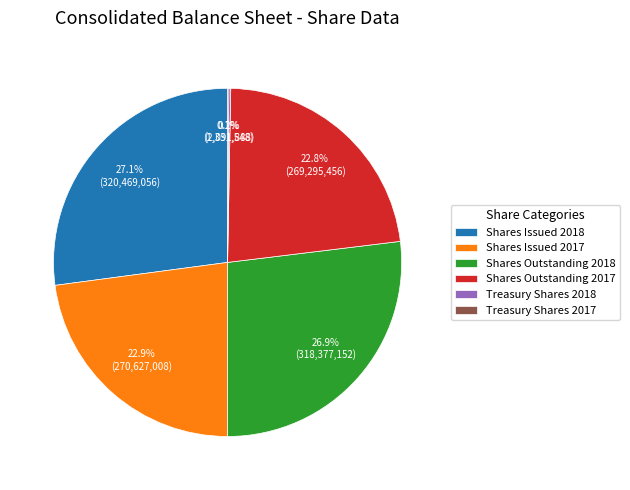

What is the ratio of the value at Shares Issued 2017 to the value at Shares Issued 2018?

0.8